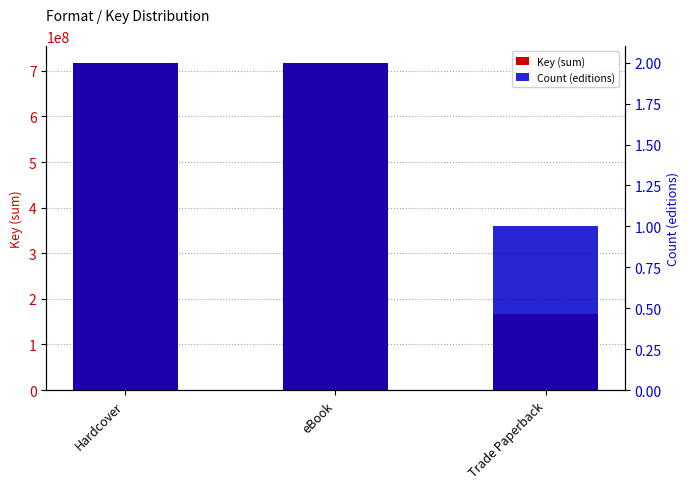

What are all the series names shown in the legend?

Key (sum), Count (editions)